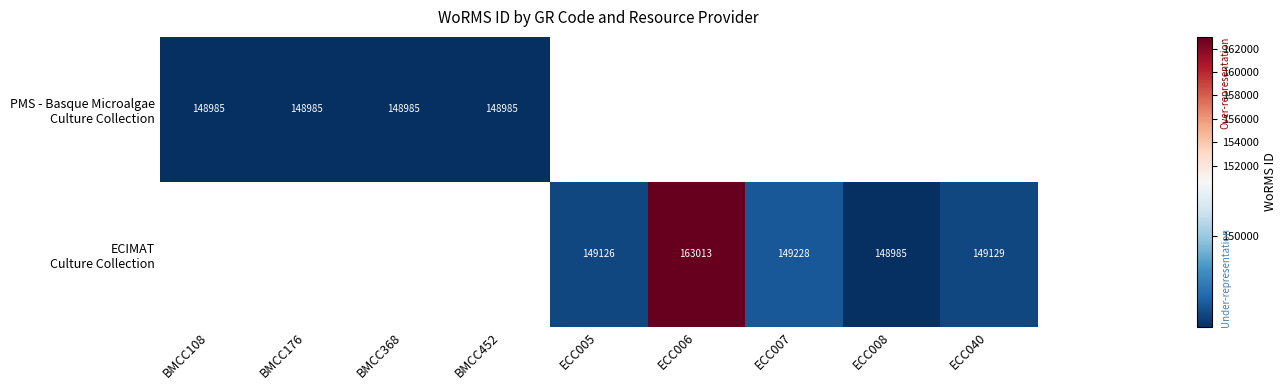

At how many categories does at least one series exceed 150731?

1